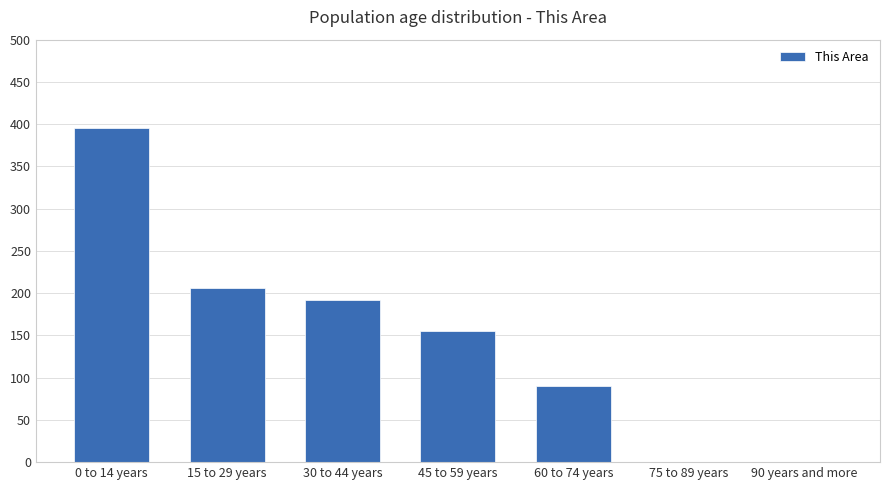

Reading left to right, extract all data points from this chart.

0 to 14 years=396	15 to 29 years=206	30 to 44 years=192	45 to 59 years=155	60 to 74 years=90	75 to 89 years=0	90 years and more=0